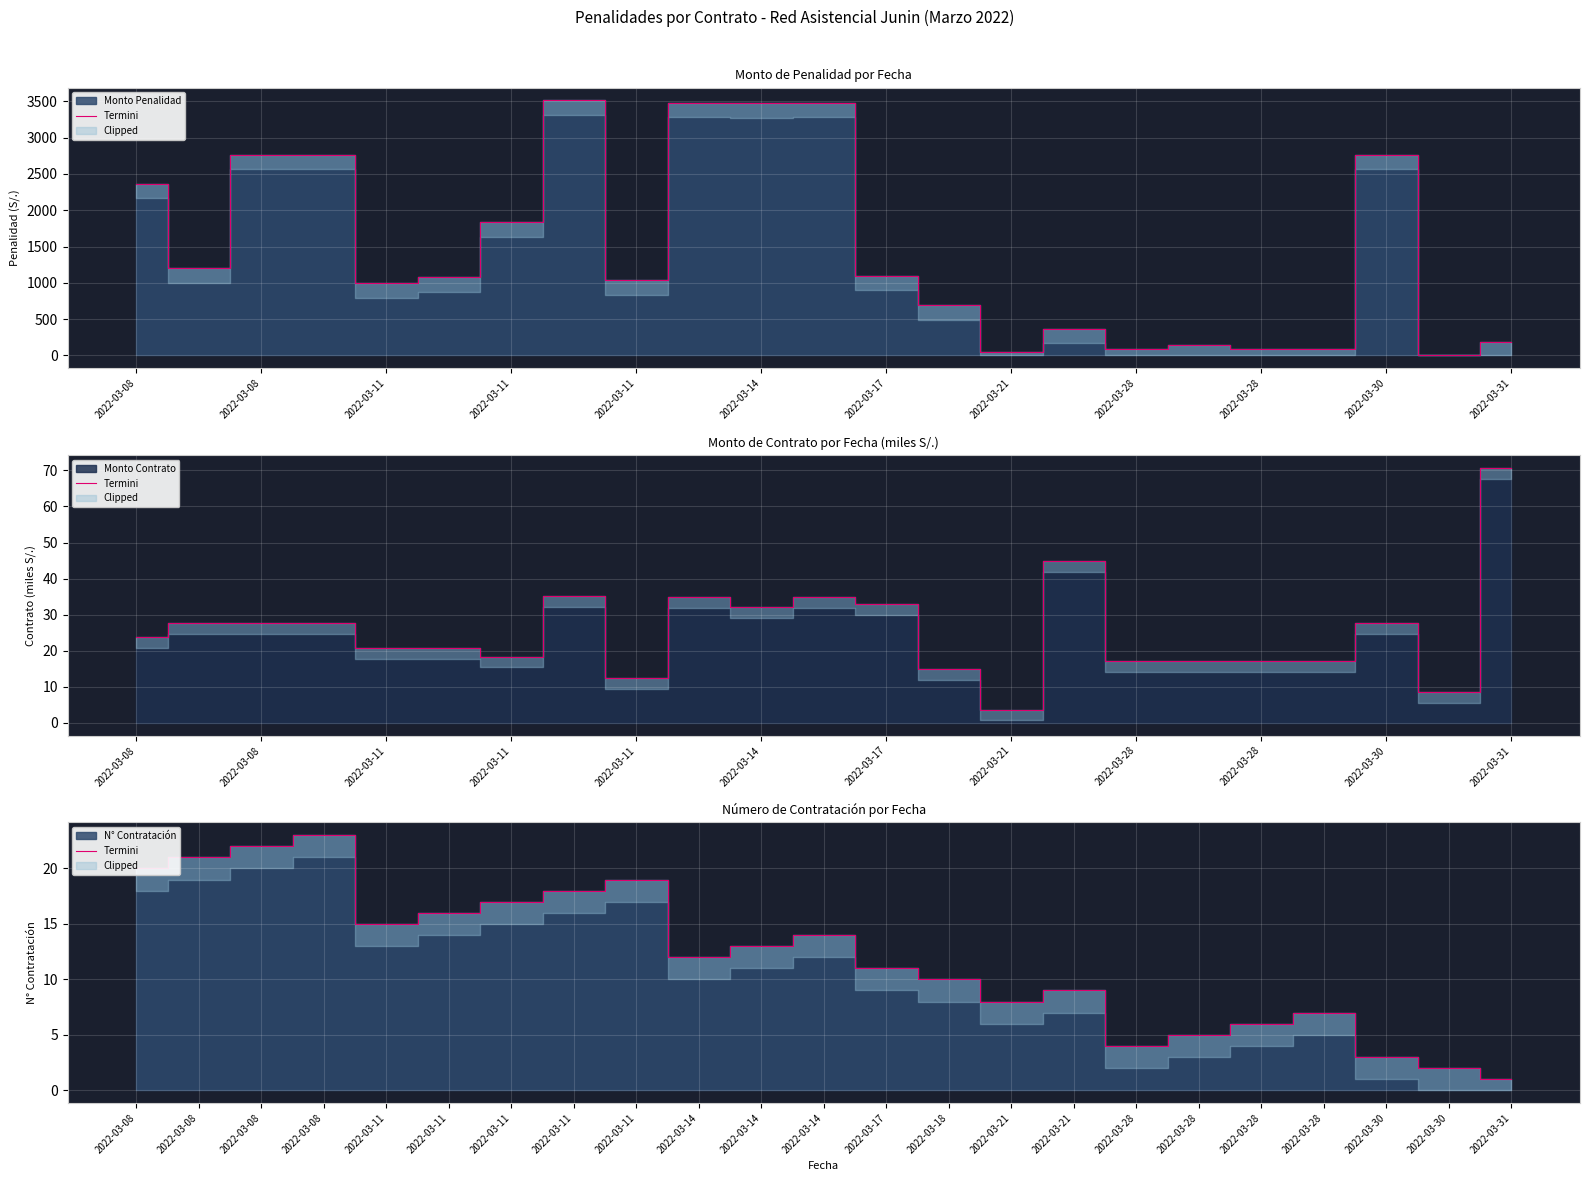

What value does the data have at 2022-03-14, to the nearest 5?

10